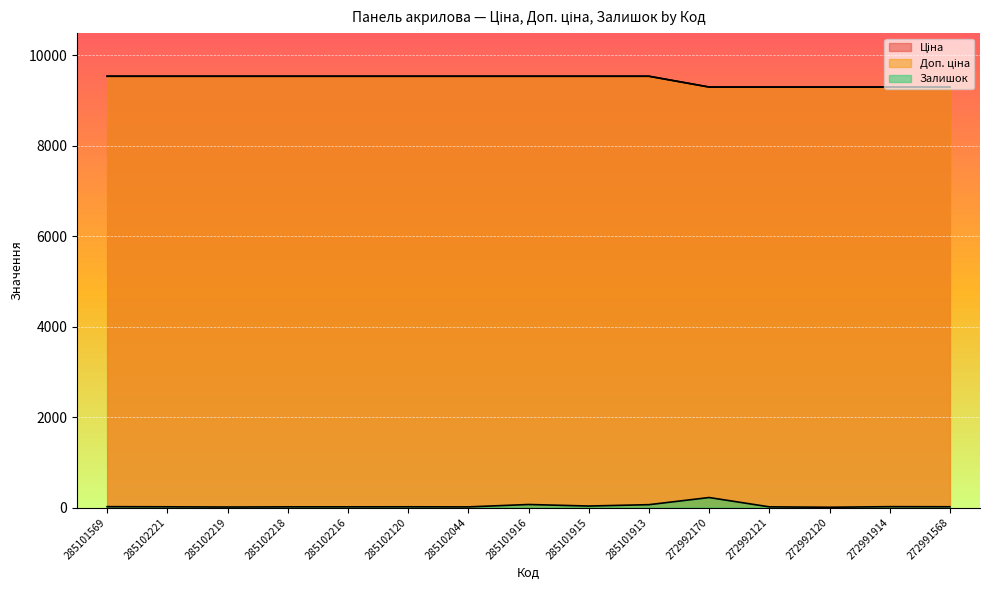

What is the total value across all series at 285102120?

19079.3